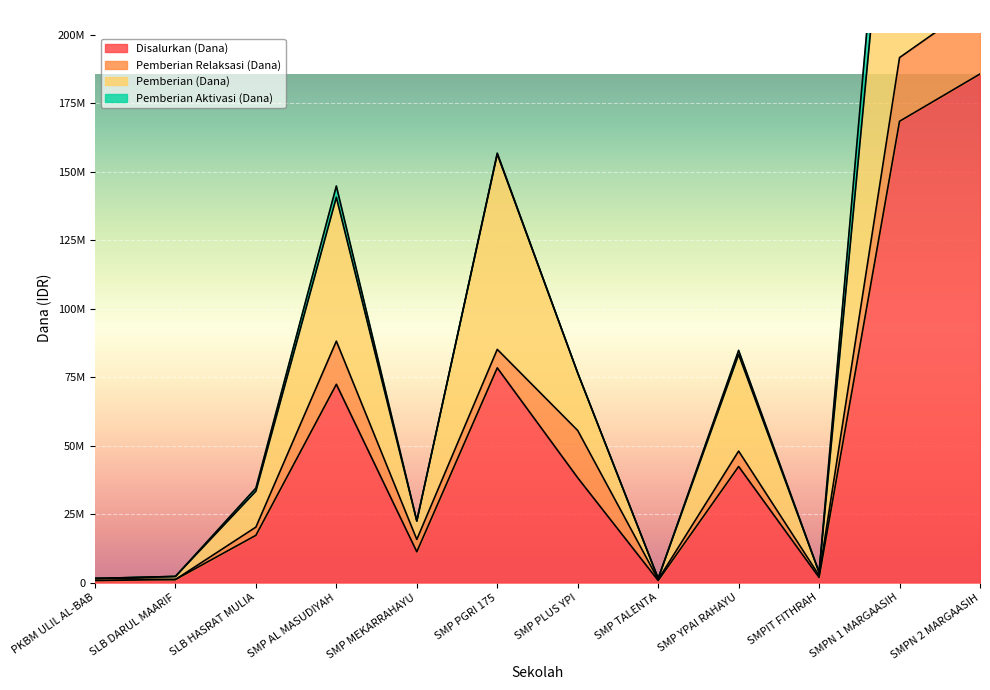

True or false: Pemberian (Dana) and Disalurkan (Dana) cross at least once.

False